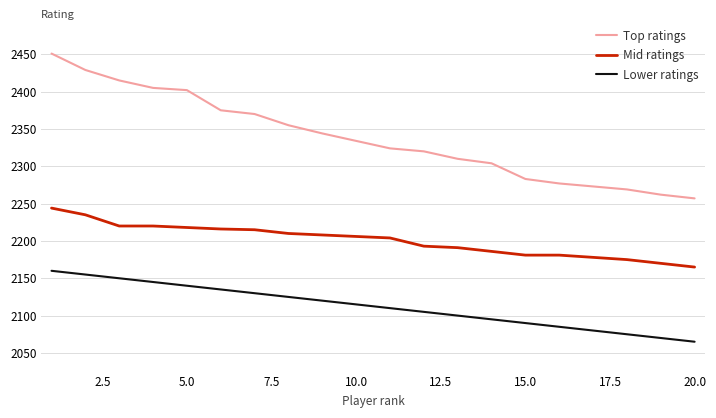

Count the number of data series in this chart.

3